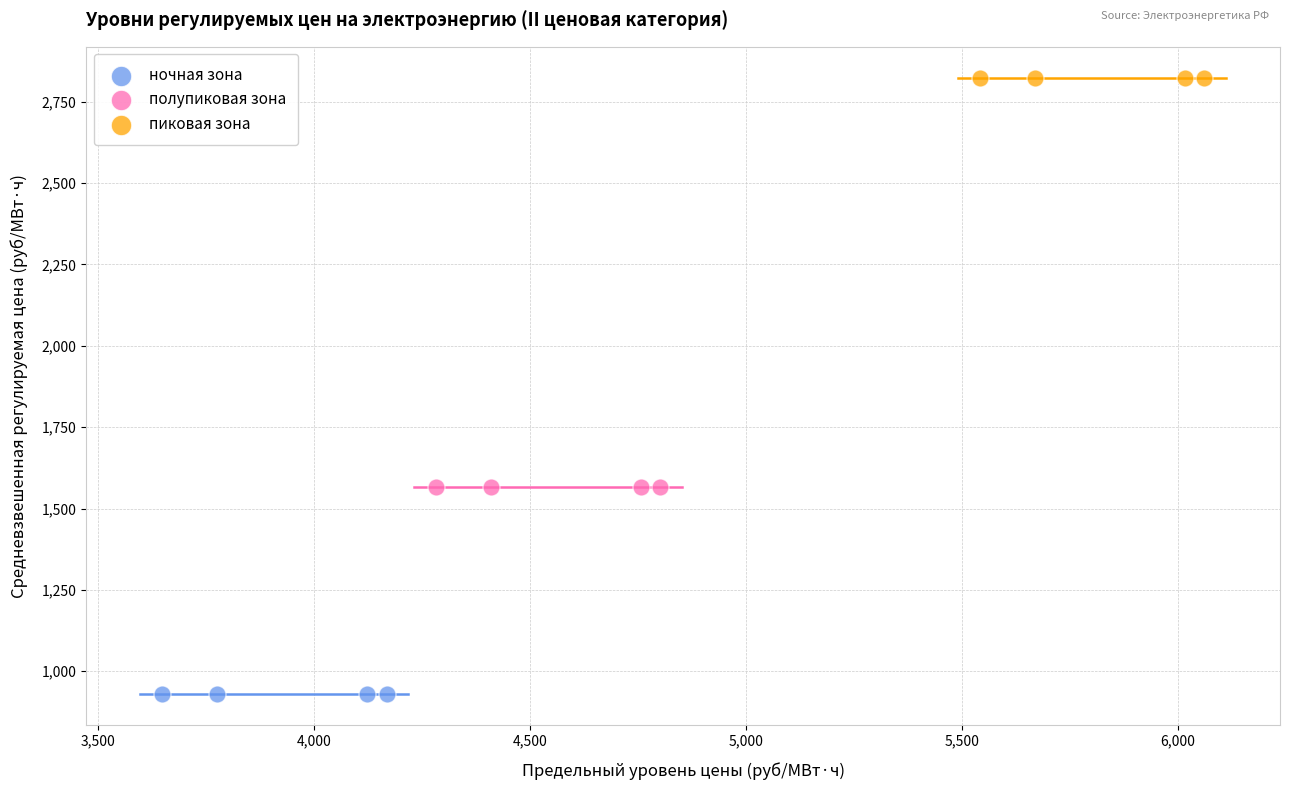

Which series reaches the maximum Y coordinate?

пиковая зона